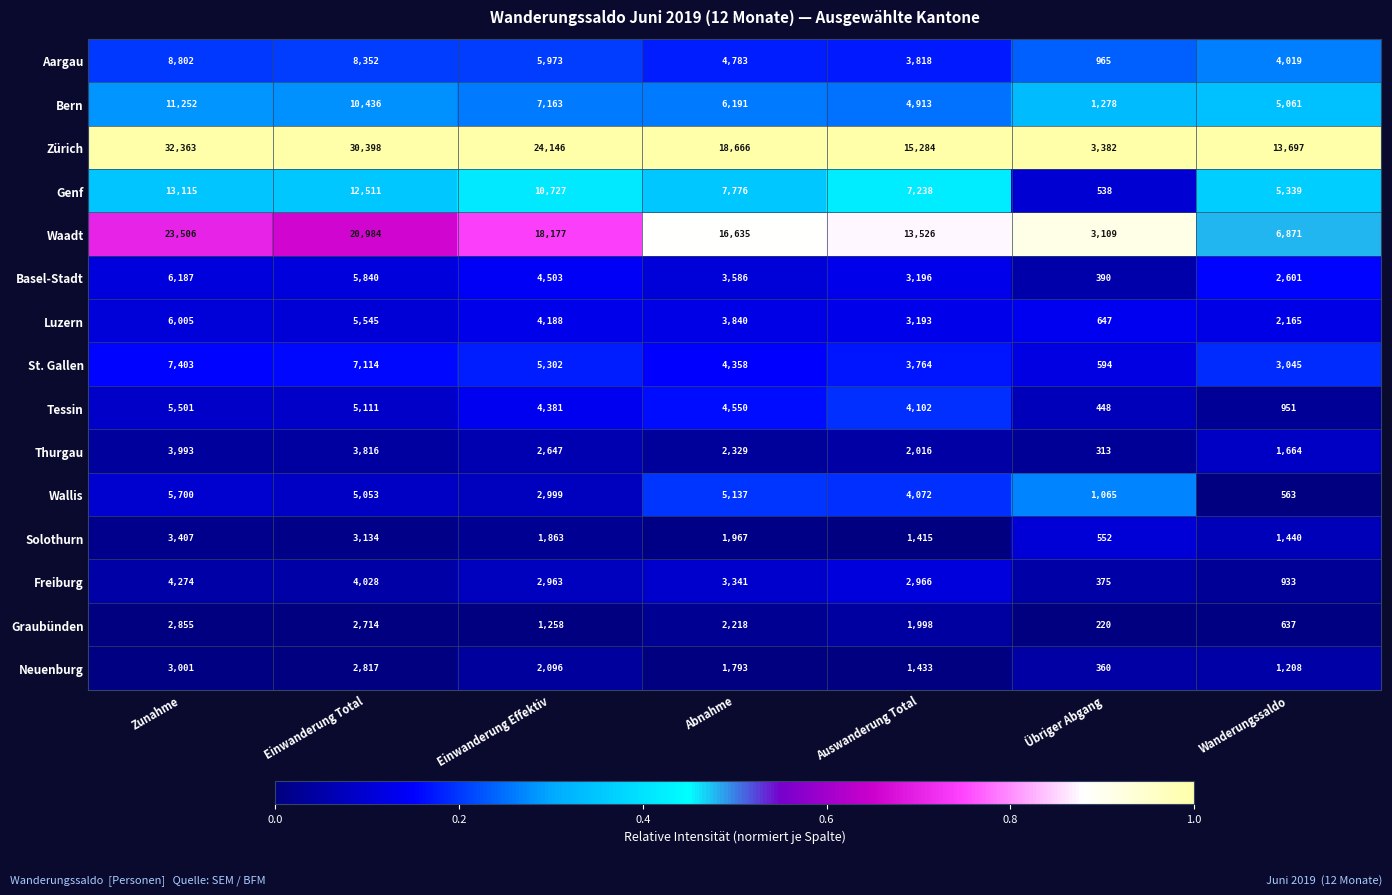

Rank the series at Einwanderung Total from lowest to highest value.

Graubünden, Neuenburg, Solothurn, Thurgau, Freiburg, Wallis, Tessin, Luzern, Basel-Stadt, St. Gallen, Aargau, Bern, Genf, Waadt, Zürich